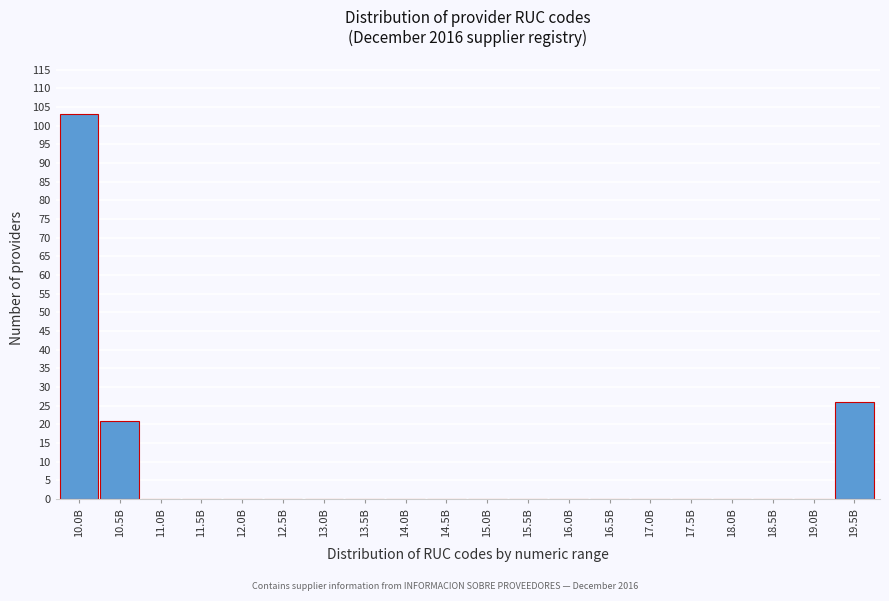

Reading left to right, extract all data points from this chart.

10.0B=103	10.5B=21	11.0B=0	11.5B=0	12.0B=0	12.5B=0	13.0B=0	13.5B=0	14.0B=0	14.5B=0	15.0B=0	15.5B=0	16.0B=0	16.5B=0	17.0B=0	17.5B=0	18.0B=0	18.5B=0	19.0B=0	19.5B=26